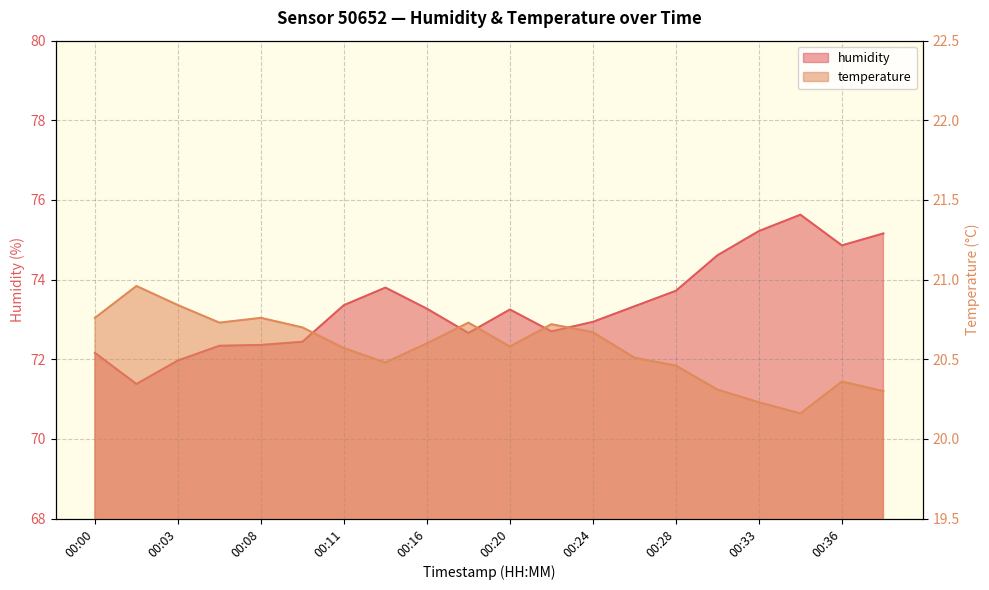

At which label does humidity reach its peak?

00:35